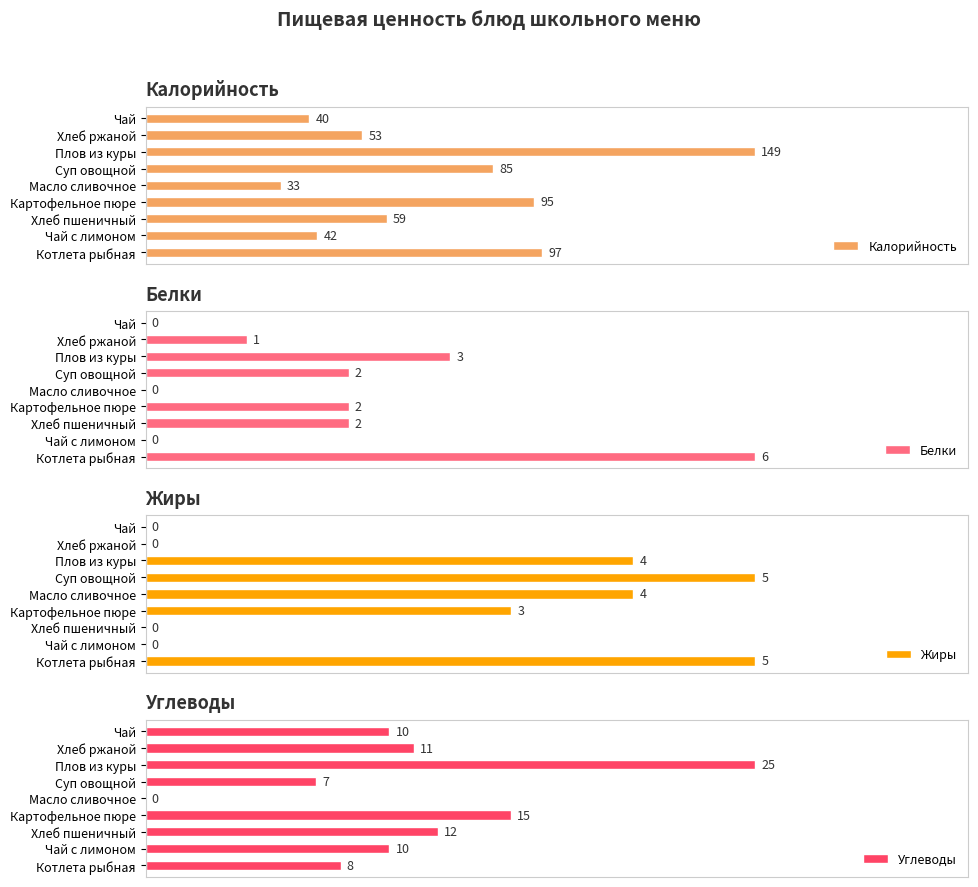

Which series has the largest total across all categories?

Калорийность